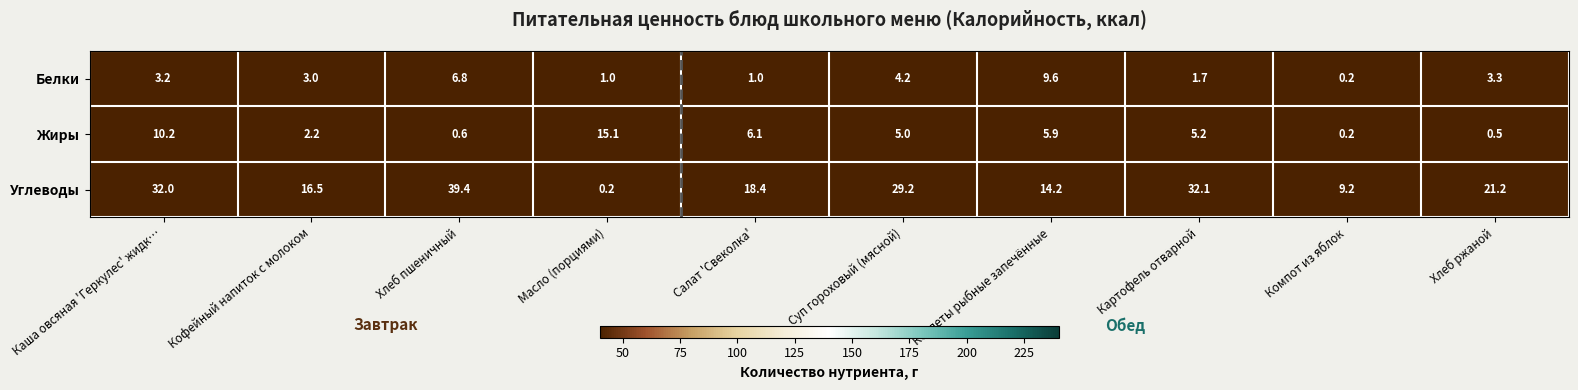

Reading left to right, extract all data points from this chart.

Белки: Каша овсяная 'Геркулес' жидк…=3.2	Кофейный напиток с молоком=3.0	Хлеб пшеничный=6.8	Масло (порциями)=1.0	Салат 'Свеколка'=1.0	Суп гороховый (мясной)=4.2	Котлеты рыбные запечённые=9.6	Картофель отварной=1.7	Компот из яблок=0.2	Хлеб ржаной=3.3
Жиры: Каша овсяная 'Геркулес' жидк…=10.2	Кофейный напиток с молоком=2.2	Хлеб пшеничный=0.6	Масло (порциями)=15.1	Салат 'Свеколка'=6.1	Суп гороховый (мясной)=5.0	Котлеты рыбные запечённые=5.9	Картофель отварной=5.2	Компот из яблок=0.2	Хлеб ржаной=0.5
Углеводы: Каша овсяная 'Геркулес' жидк…=32.0	Кофейный напиток с молоком=16.5	Хлеб пшеничный=39.4	Масло (порциями)=0.2	Салат 'Свеколка'=18.4	Суп гороховый (мясной)=29.2	Котлеты рыбные запечённые=14.2	Картофель отварной=32.1	Компот из яблок=9.2	Хлеб ржаной=21.2